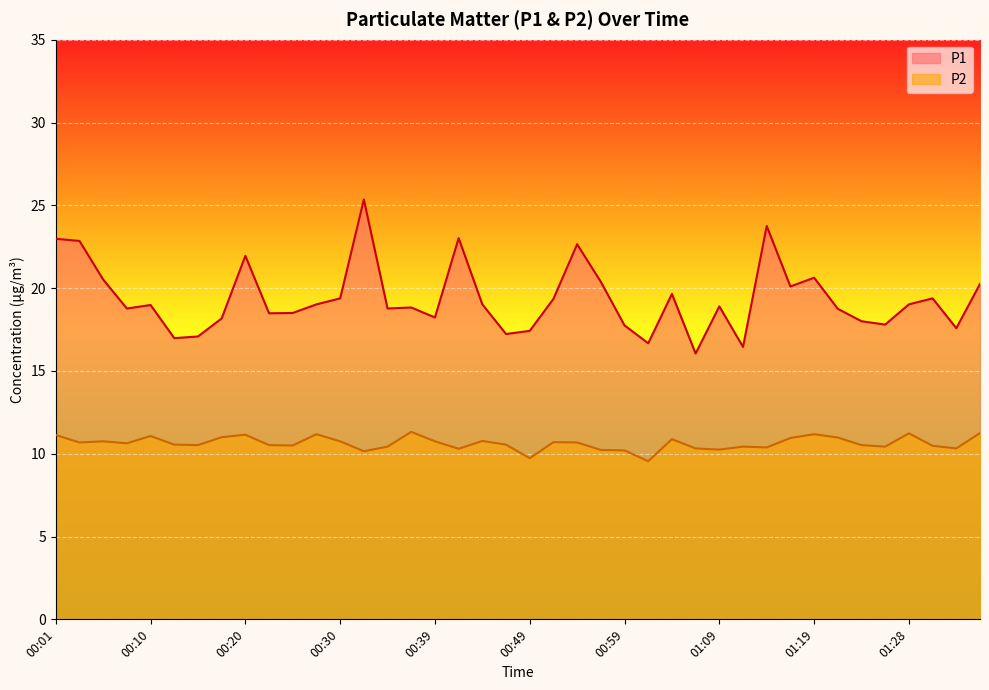

What is the minimum value shown in the chart?

9.6